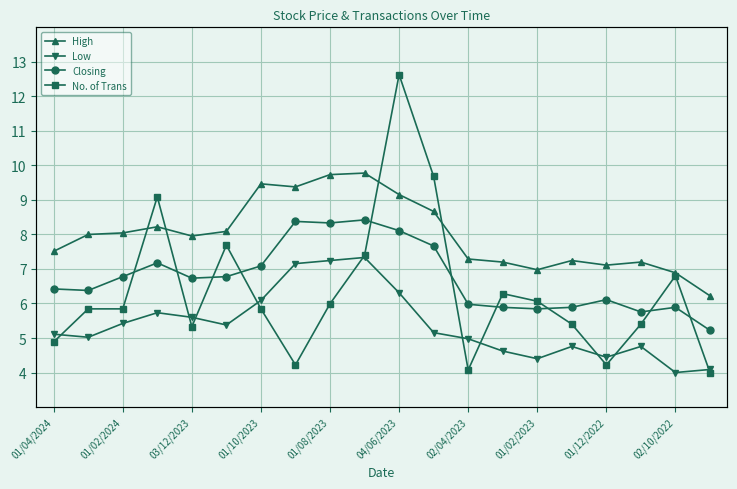

At how many categories does at least one series exceed 8?

9